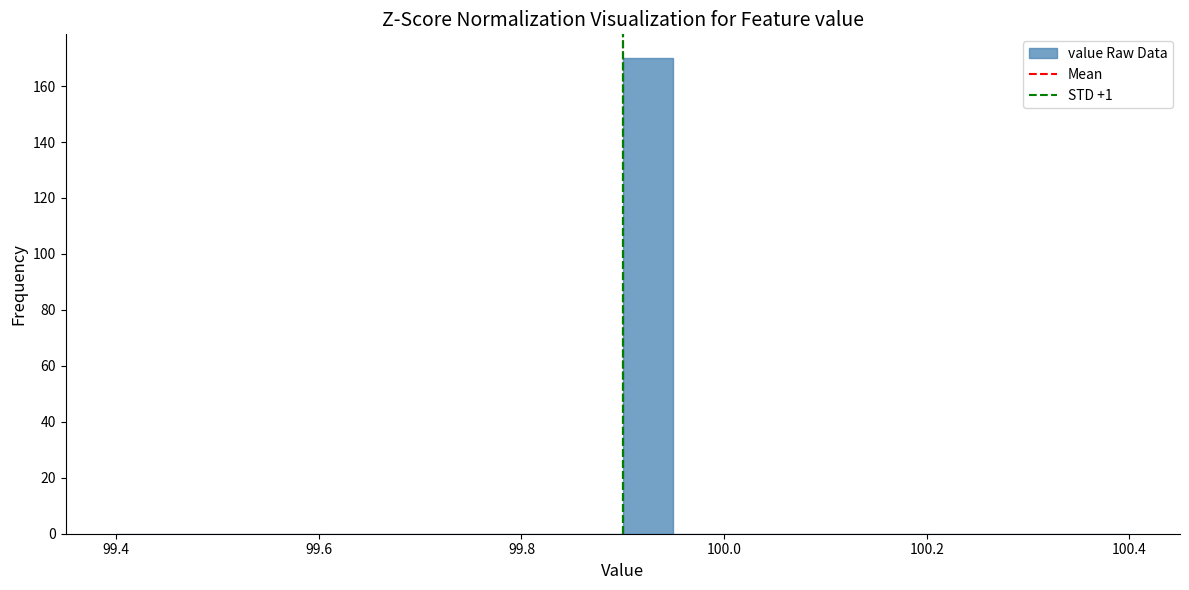

Around what value on the x-axis is the tallest bar? Give the approximate position of its centre, as read against the axis.

99.92